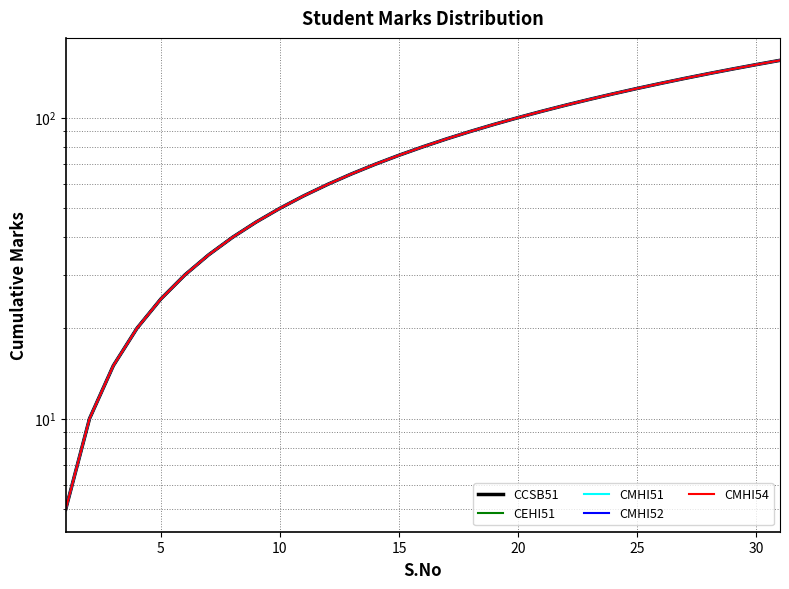

What are all the series names shown in the legend?

CCSB51, CEHI51, CMHI51, CMHI52, CMHI54